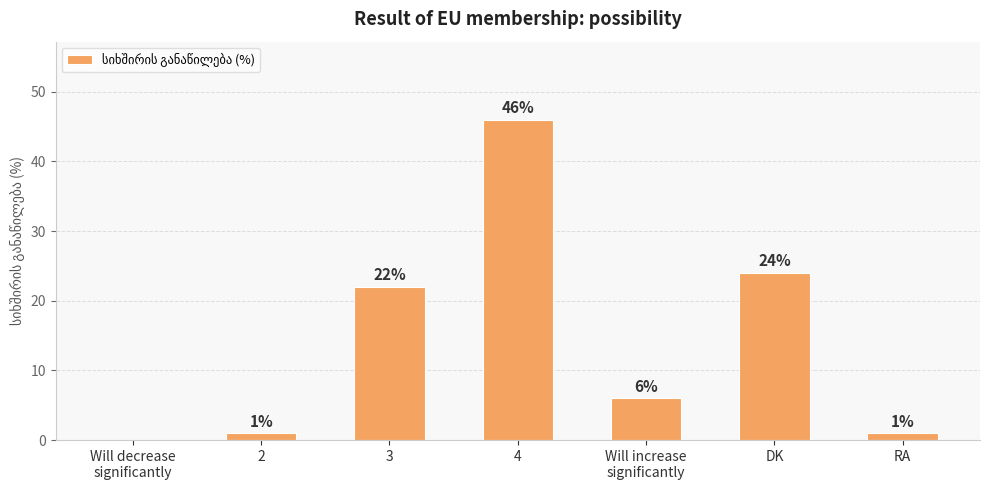

Where does the data first go above 6?

3